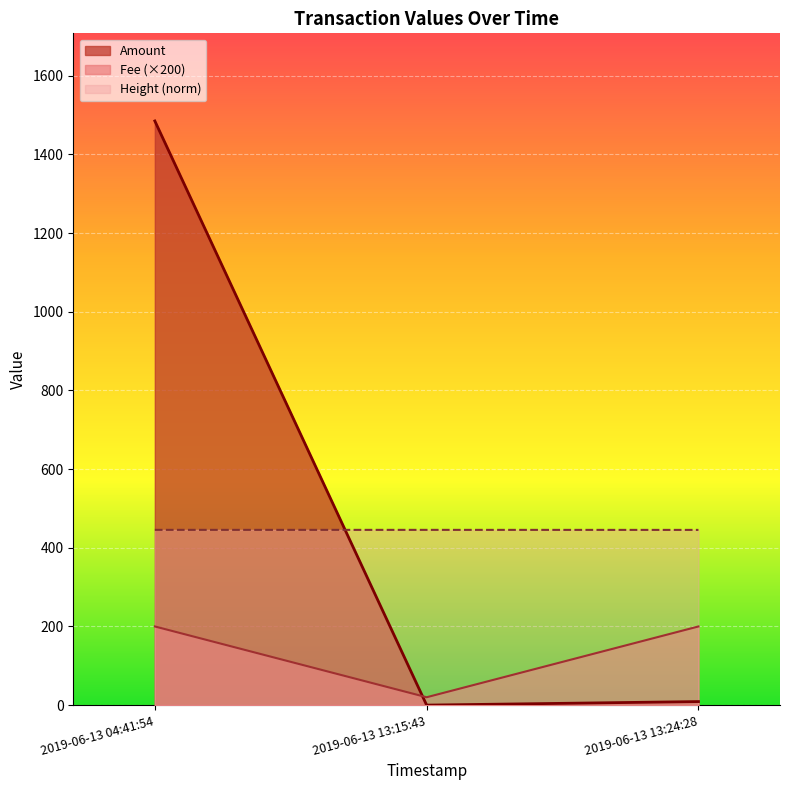

Rank the series by their maximum value, from highest to lowest.

Amount, Height (norm), Fee (×200)